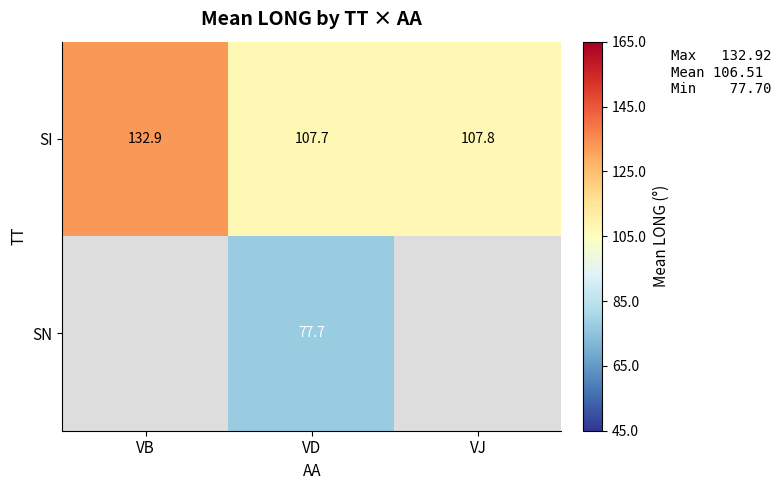

Is the value of SI at VJ greater than the value of SN at VD?

Yes